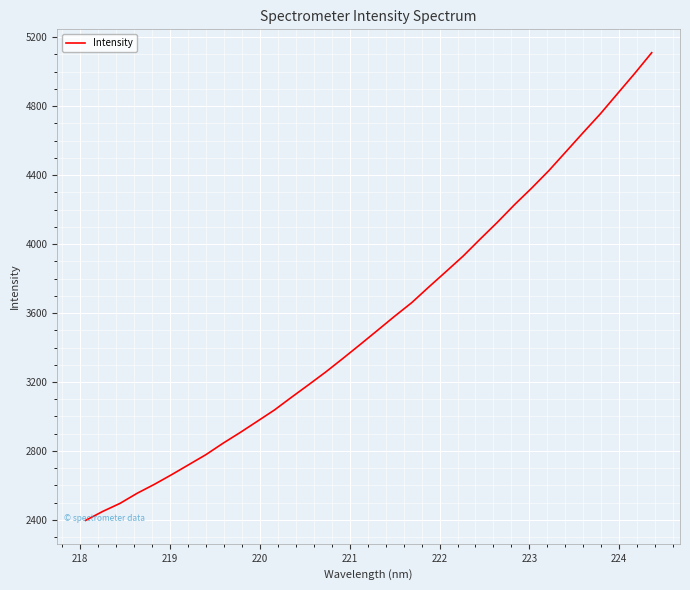

What is the minimum value shown in the chart?

2397.2